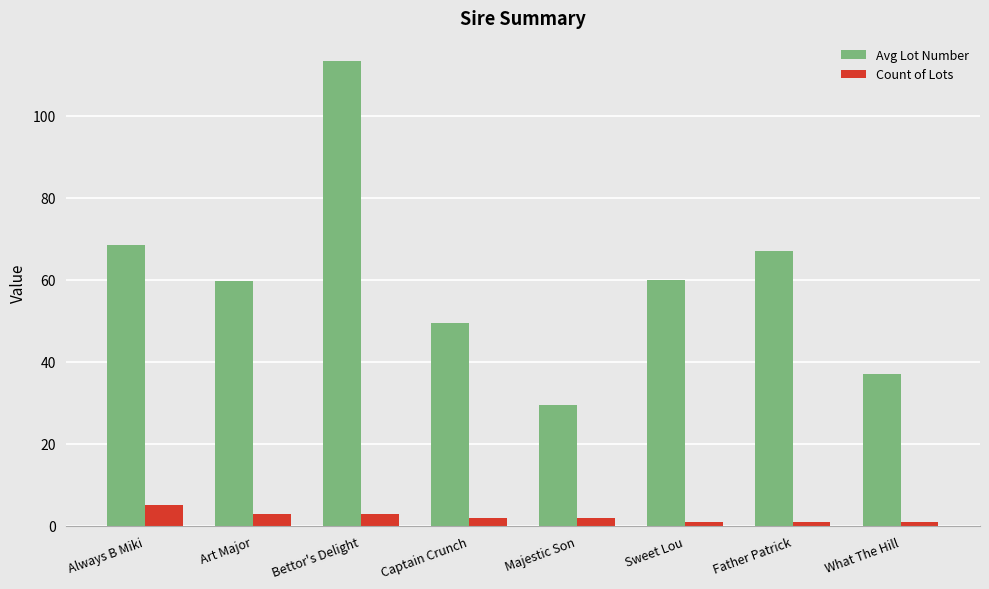

List the series in order of their overall mean, lowest first.

Count of Lots, Avg Lot Number